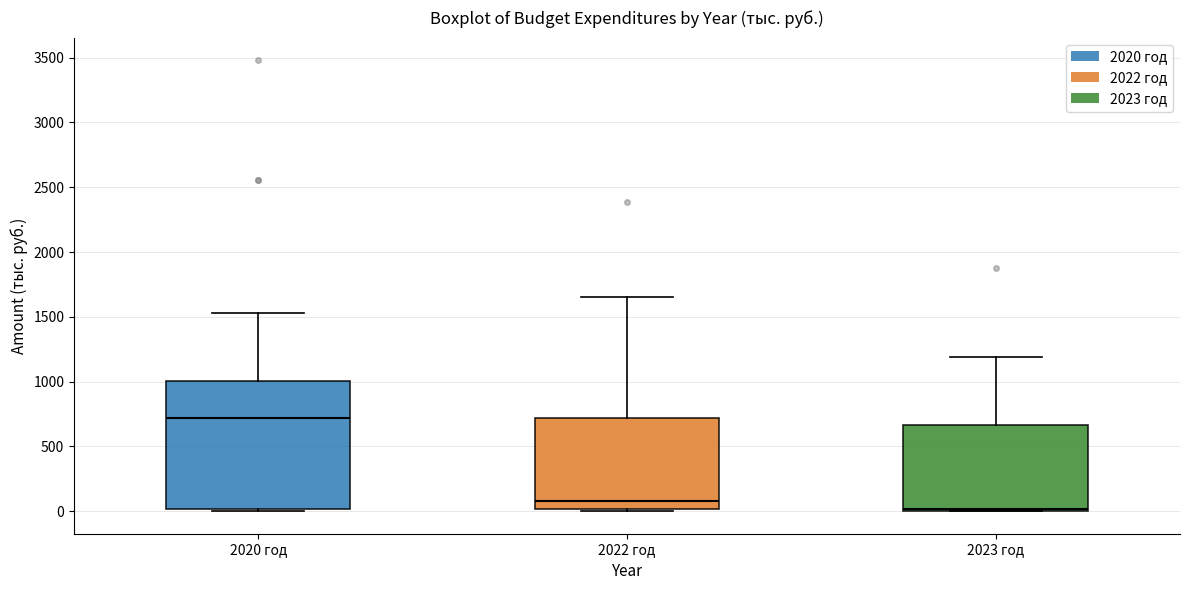

Where does the median line of the box for 2022 год sit on the y-axis? The values are not printed on the chart, so give them approximately, as read against the axis.

100